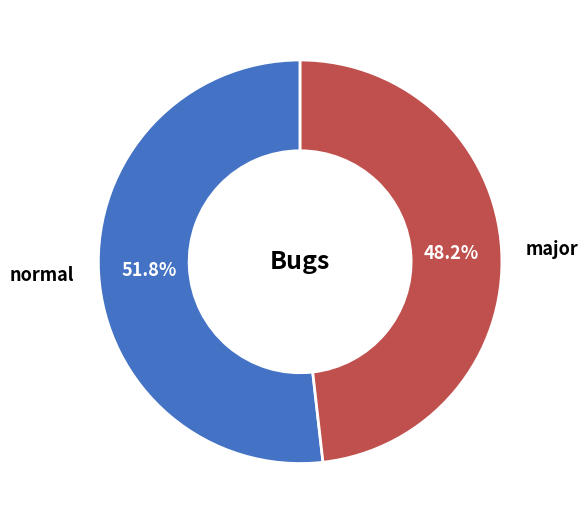

The major slice represents 48% of the pie. True or false?

True